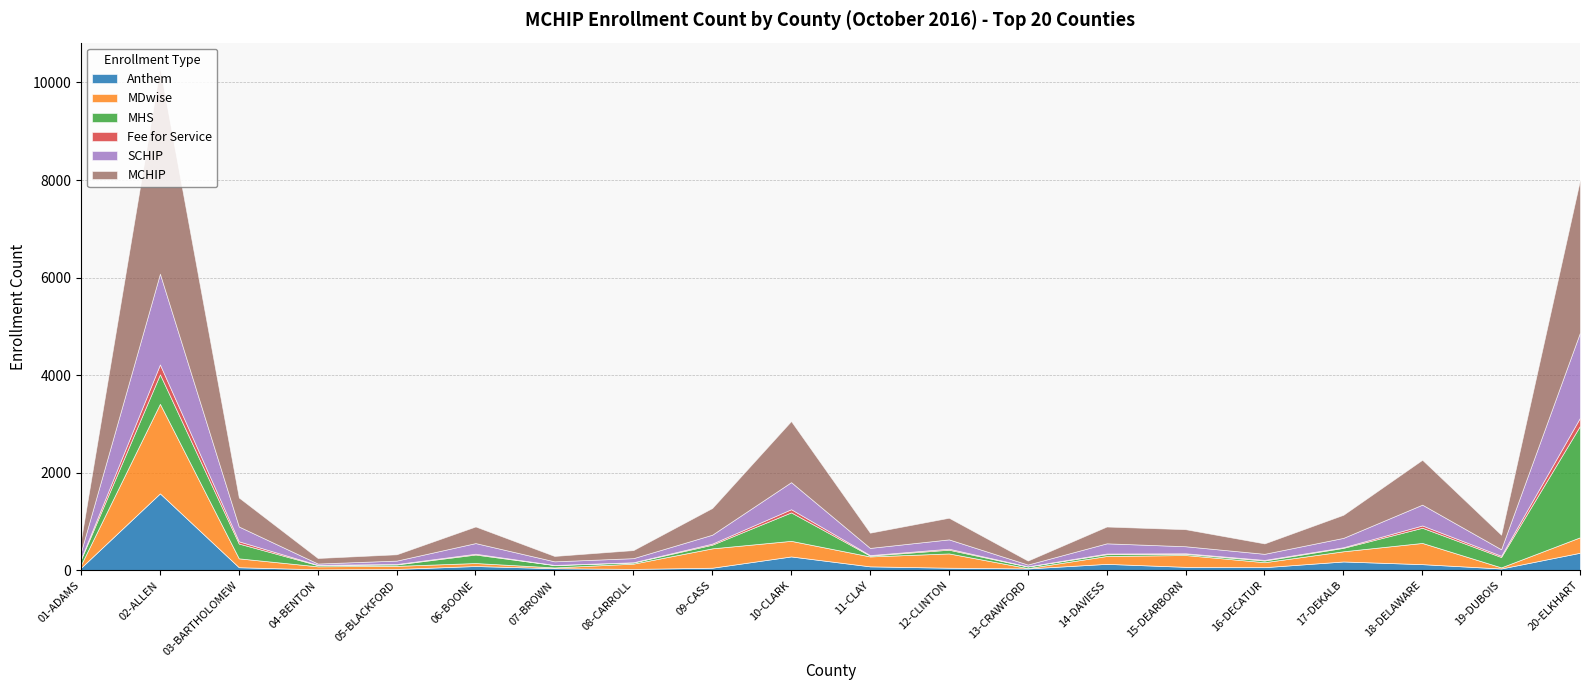

What position from the right is 08-CARROLL?

13